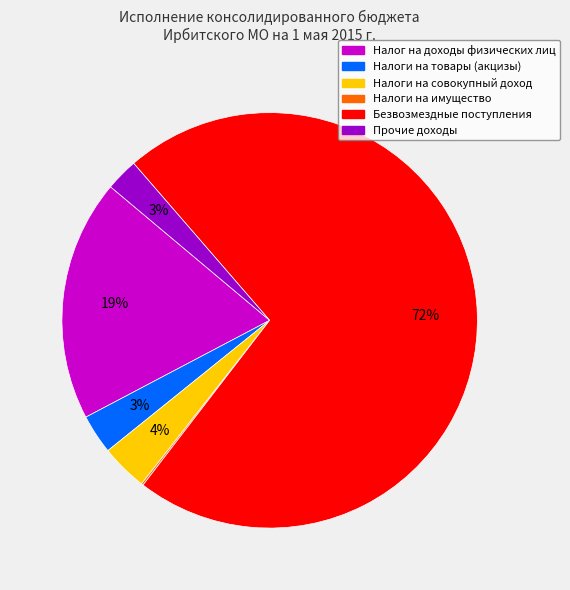

To the nearest percent, what is the average slice percentage?

17%